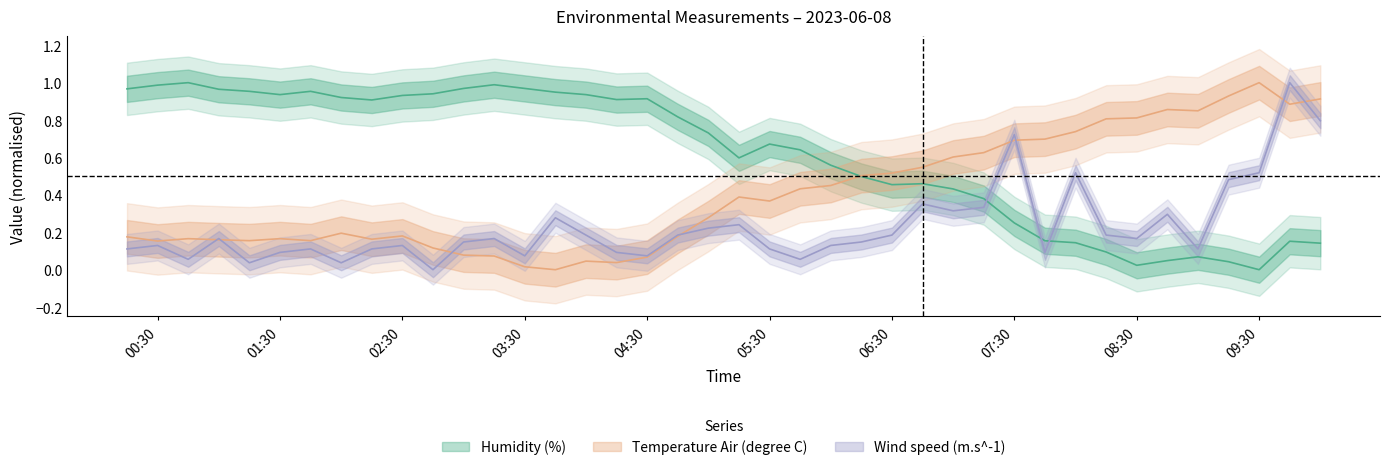

Is it true that Humidity (%) equals 1.0 at 2023-06-08T03:00:00?

True